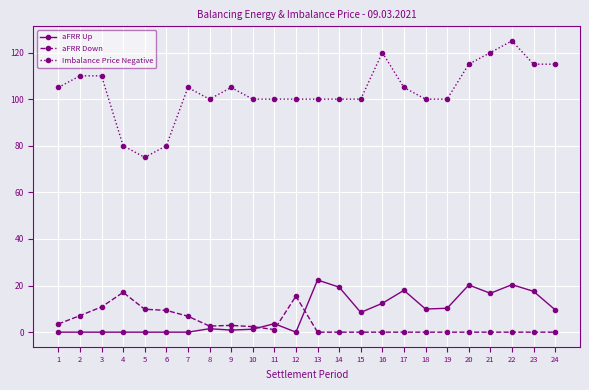

What is the maximum value shown in the chart?

125.0